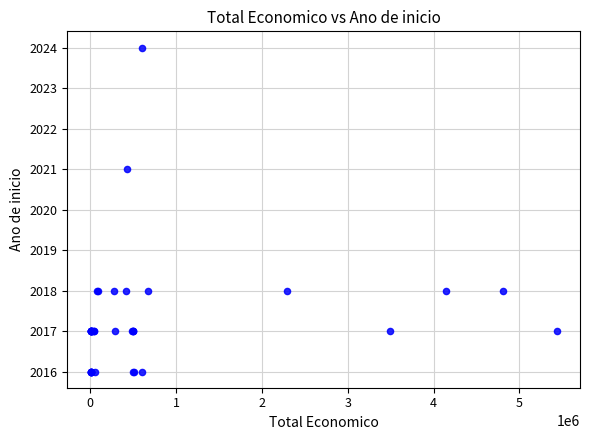

What Y value in the scatter plot is closest to 2020?

2021